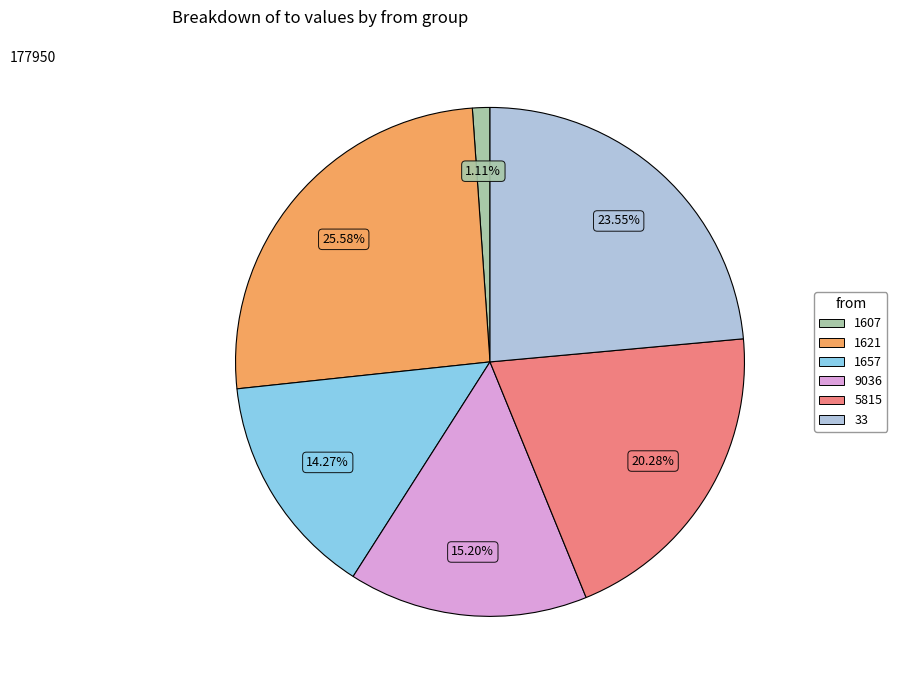

Does any single category account for the majority?

No